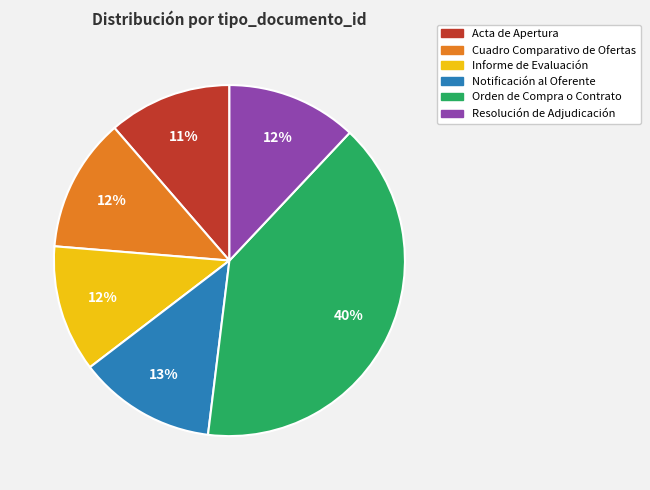

Does any single category account for the majority?

No